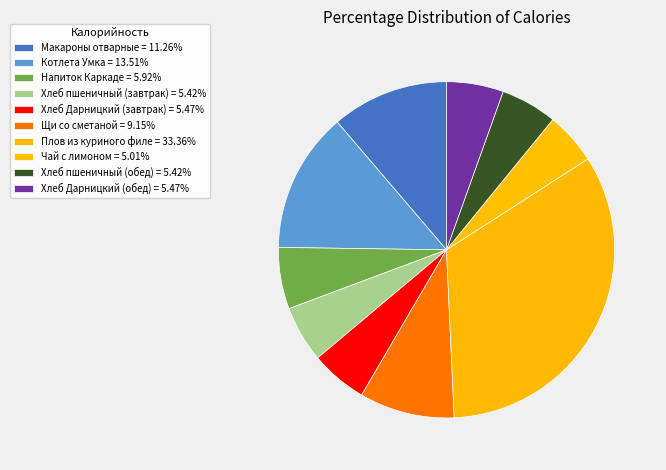

Rank the categories by value from highest to lowest.

Плов из куриного филе, Котлета Умка, Макароны отварные, Щи со сметаной, Напиток Каркаде, Хлеб Дарницкий (завтрак), Хлеб Дарницкий (обед), Хлеб пшеничный (завтрак), Хлеб пшеничный (обед), Чай с лимоном